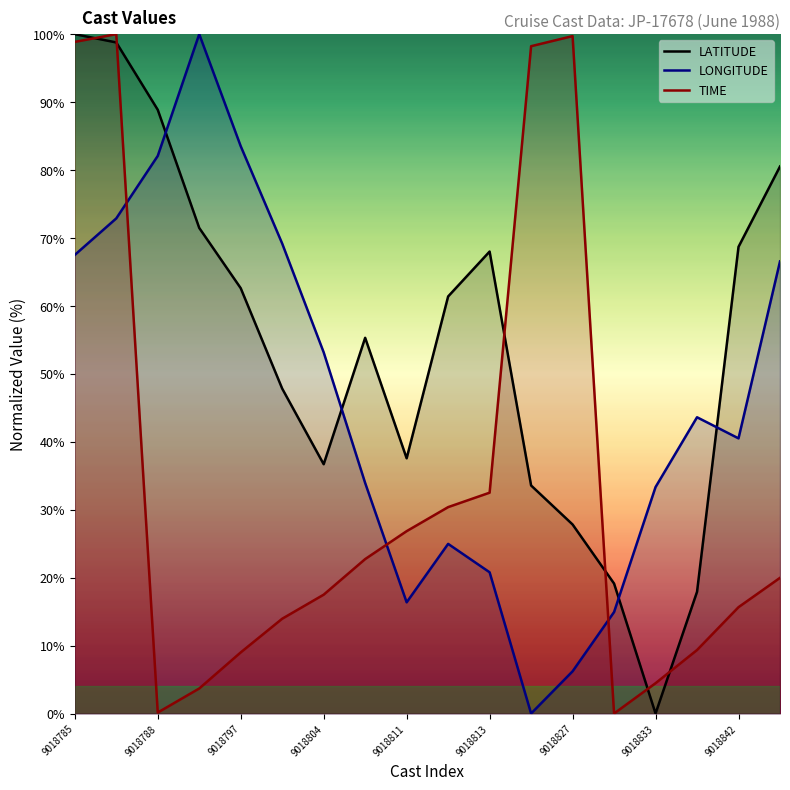

At 9018833, list the series in order from largest to smallest.

LONGITUDE, TIME, LATITUDE